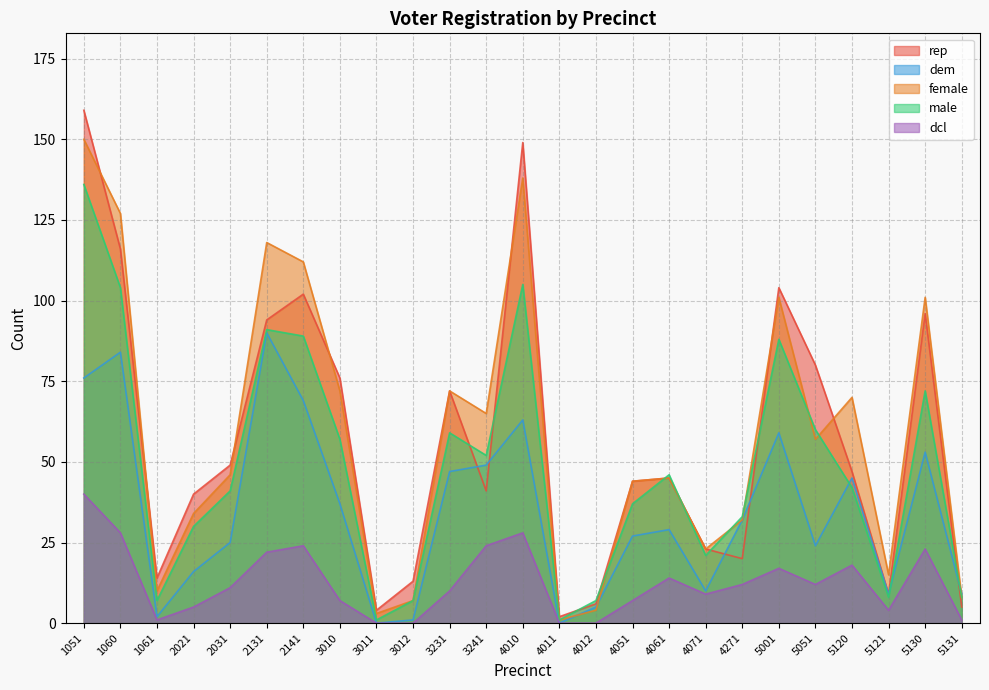

Read the female value at 4010.

138